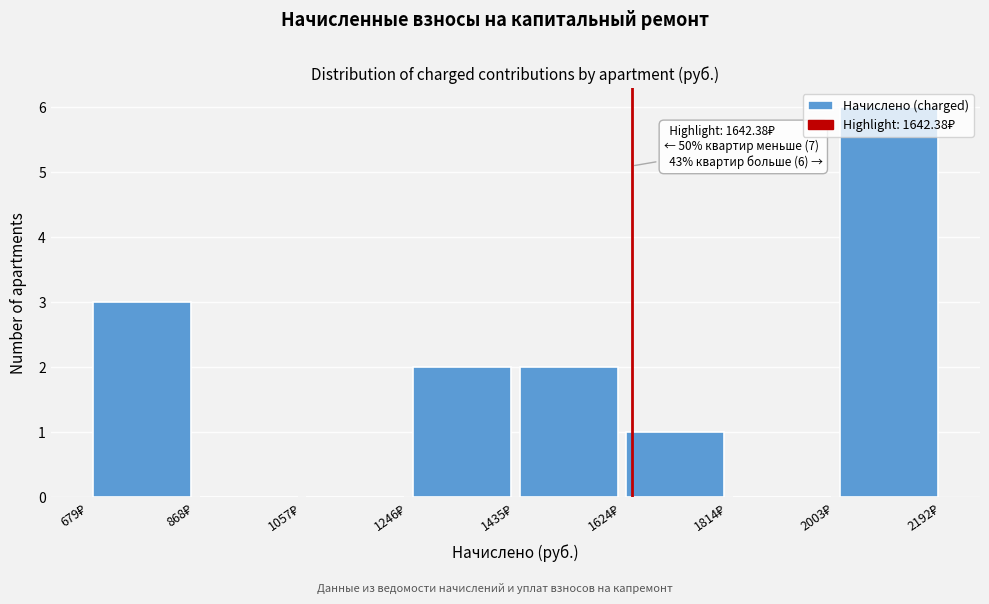

Which range on the x-axis has the tallest bar?

2000 to 2200